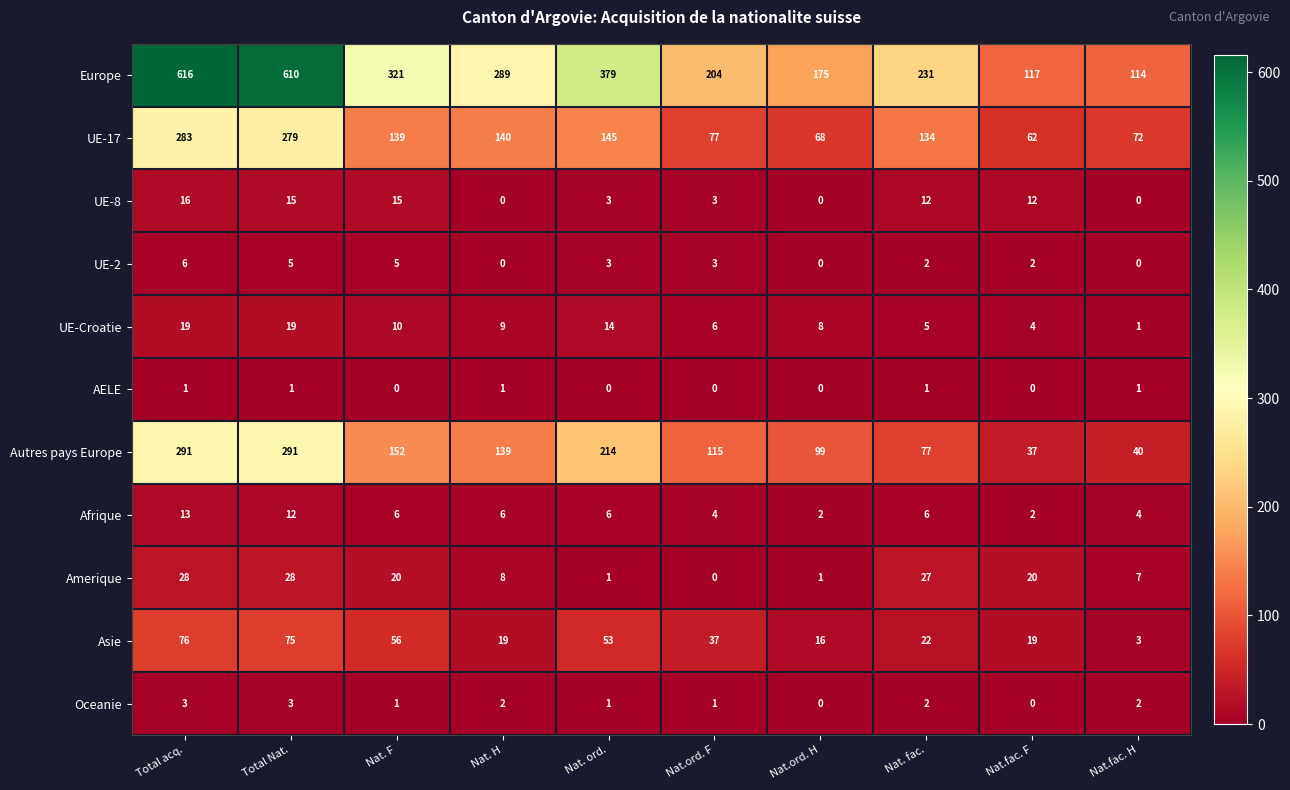

Is it true that UE-Croatie equals 2 at Nat.ord. F?

False